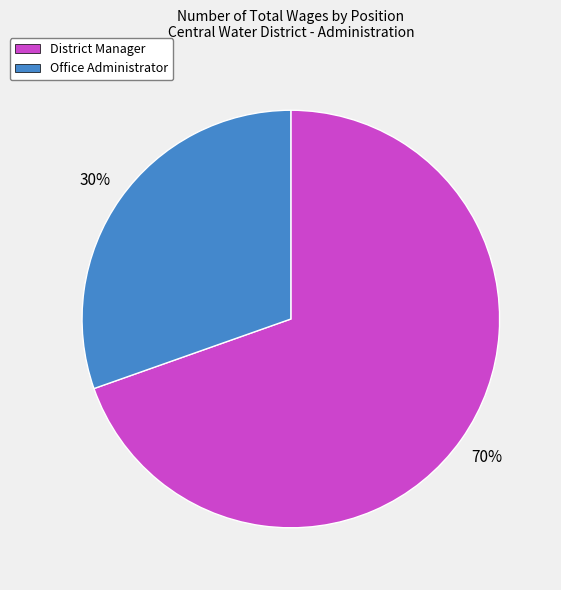

What is the ratio of the value at Office Administrator to the value at District Manager?

0.4